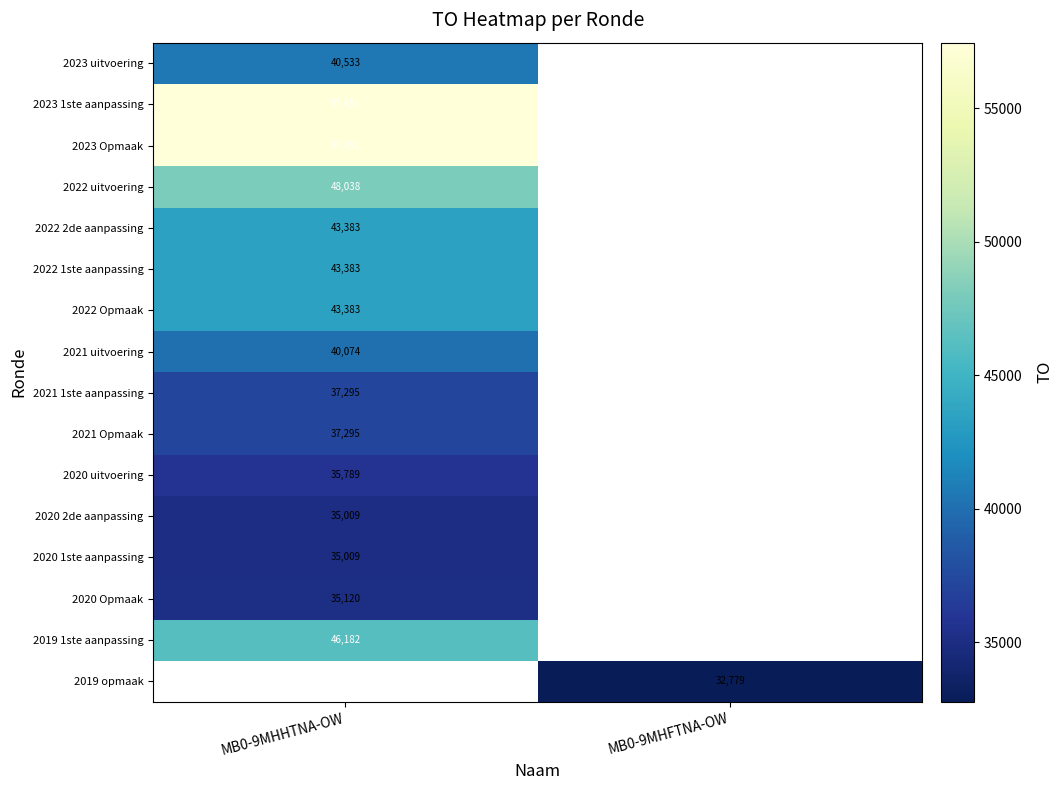

The 2022 Opmaak series shows 43383 at MB0-9MHHTNA-OW. True or false?

True